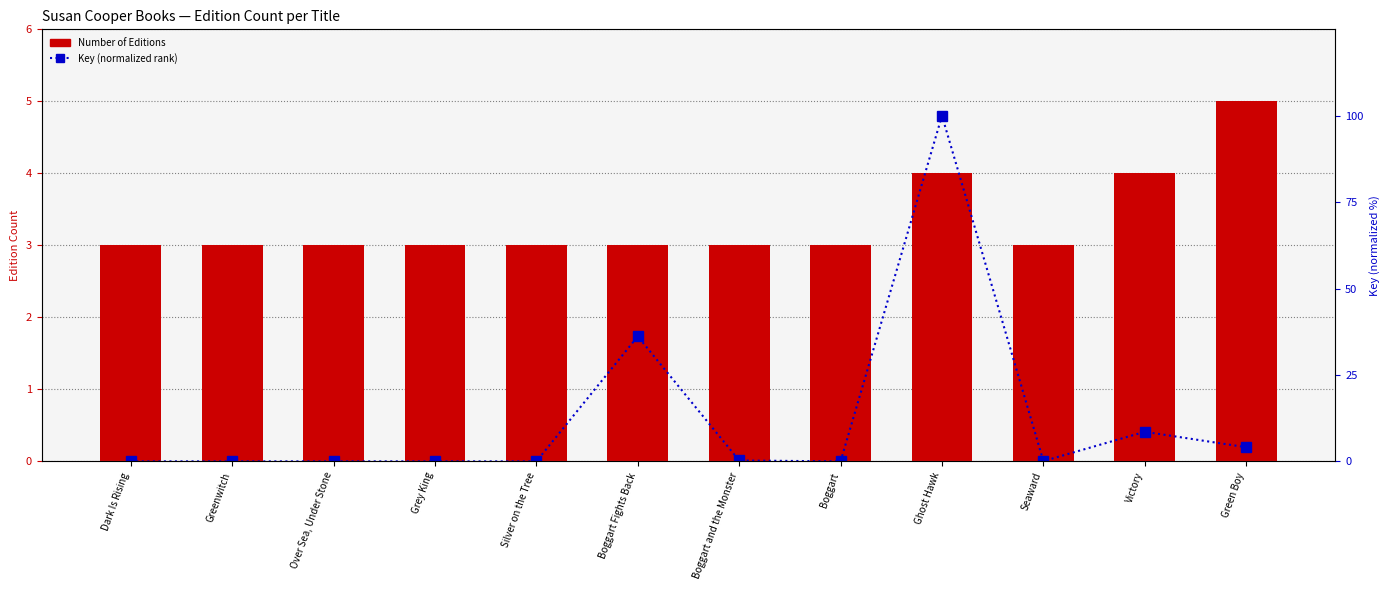

At which label is Number of Editions closest to 4?

Ghost Hawk